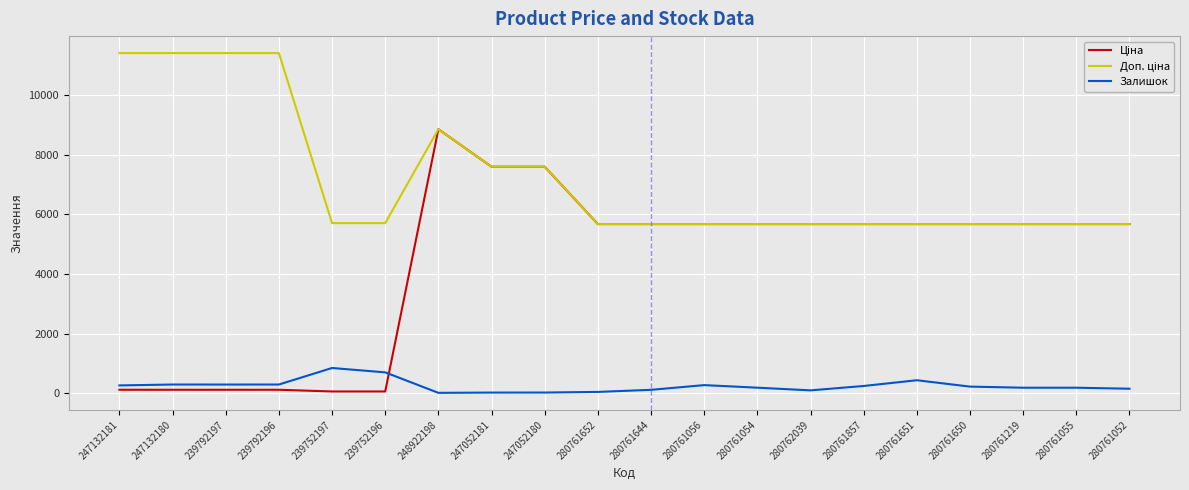

The Залишок series shows 845.0 at 239752197. True or false?

True